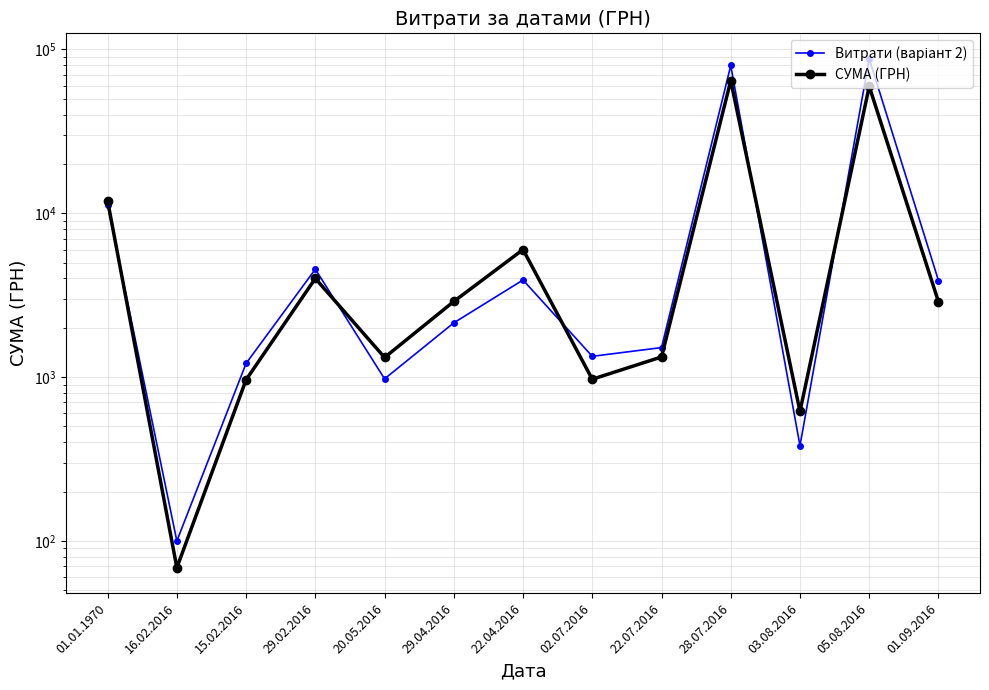

How many lines are shown in the chart?

2